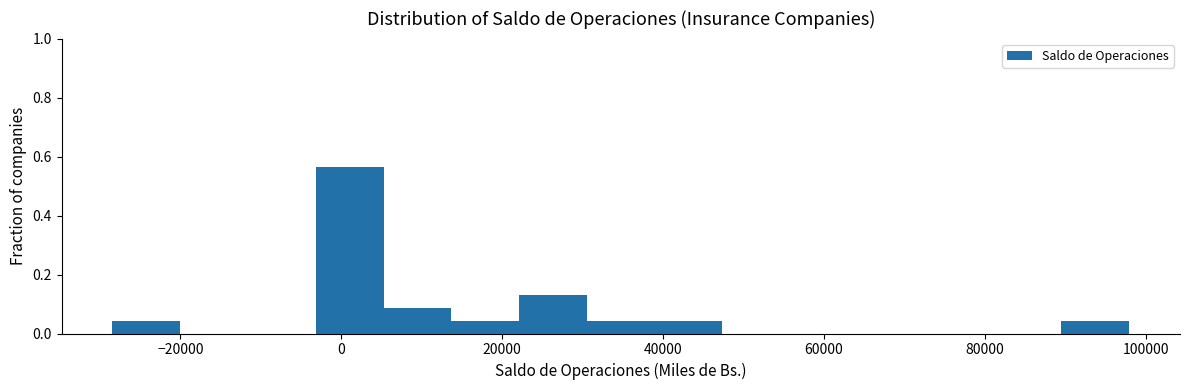

Reading left to right, transcribe this chart: for each bar, give the range it covers on the x-axis and its height. Neither the bar edges nor the heights are printed on the chart, so give them approximately, as read against the axes.

-28000 to -20000: 0.04
-20000 to -12000: 0
-12000 to -4000: 0
-4000 to 6000: 0.56
6000 to 14000: 0.08
14000 to 22000: 0.04
22000 to 30000: 0.14
30000 to 38000: 0.04
38000 to 48000: 0.04
48000 to 56000: 0
56000 to 64000: 0
64000 to 72000: 0
72000 to 82000: 0
82000 to 90000: 0
90000 to 98000: 0.04